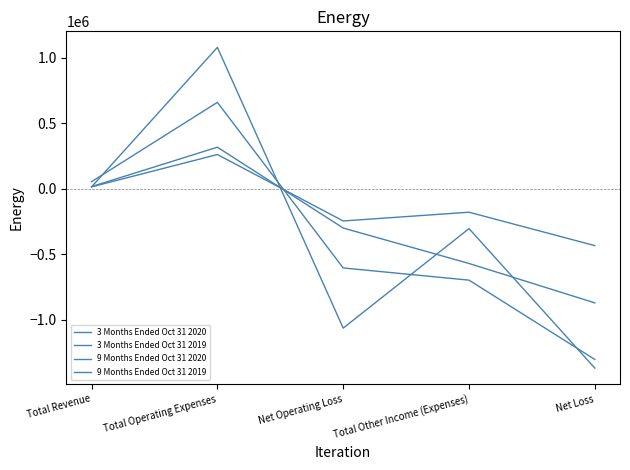

Where does the 3 Months Ended Oct 31 2020 series first go above -300689?

Total Revenue